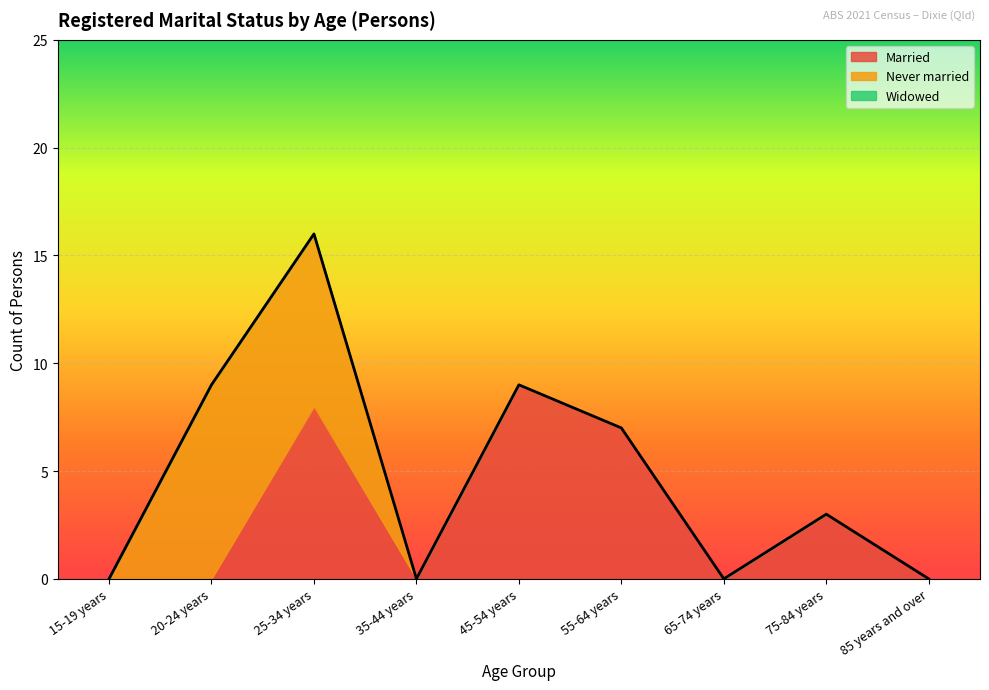

The Widowed series shows 0 at 65-74 years. True or false?

True